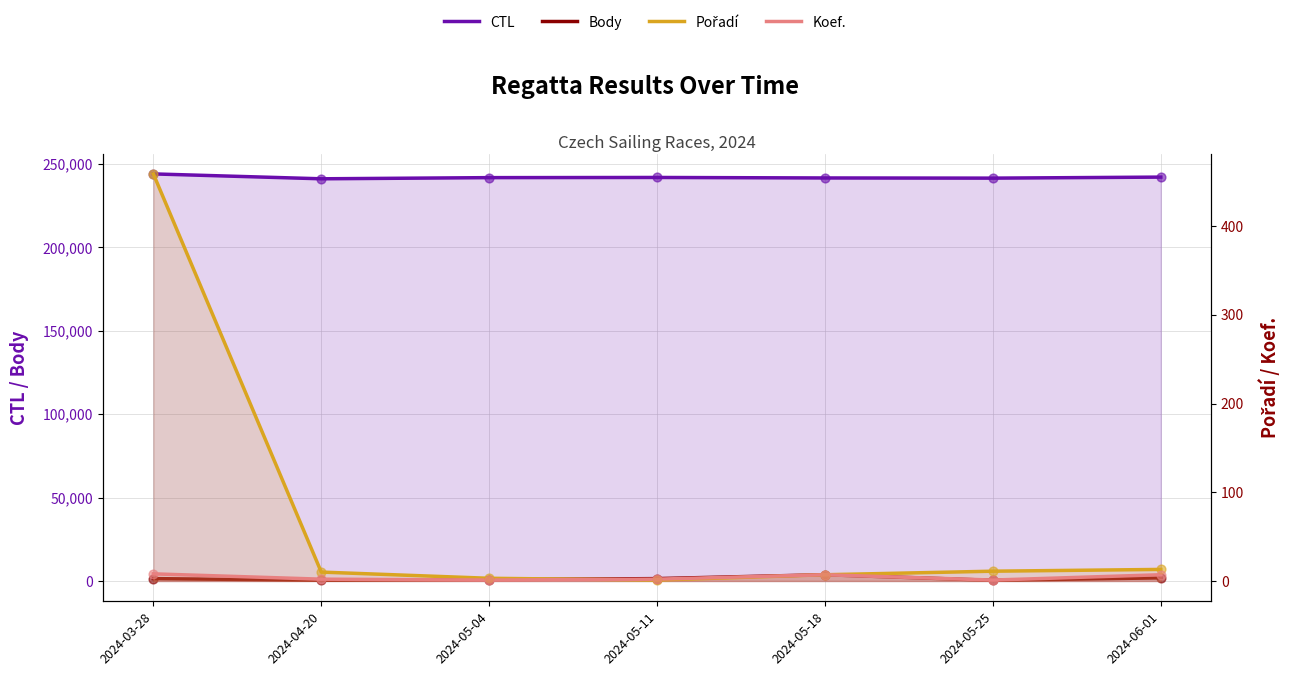

Which series contains the highest Y value?

CTL